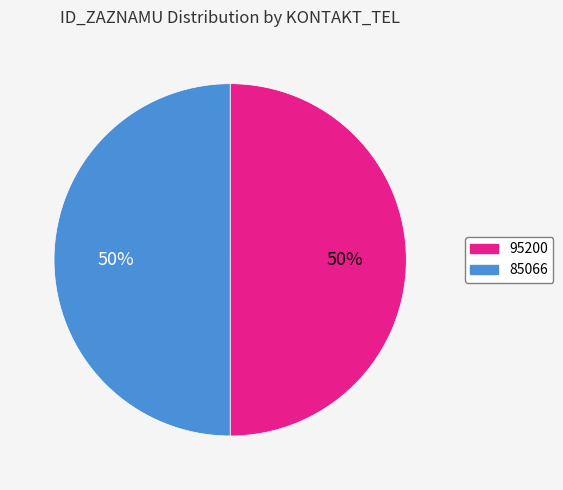

Combined, do 85066 and 95200 account for over 50%?

Yes